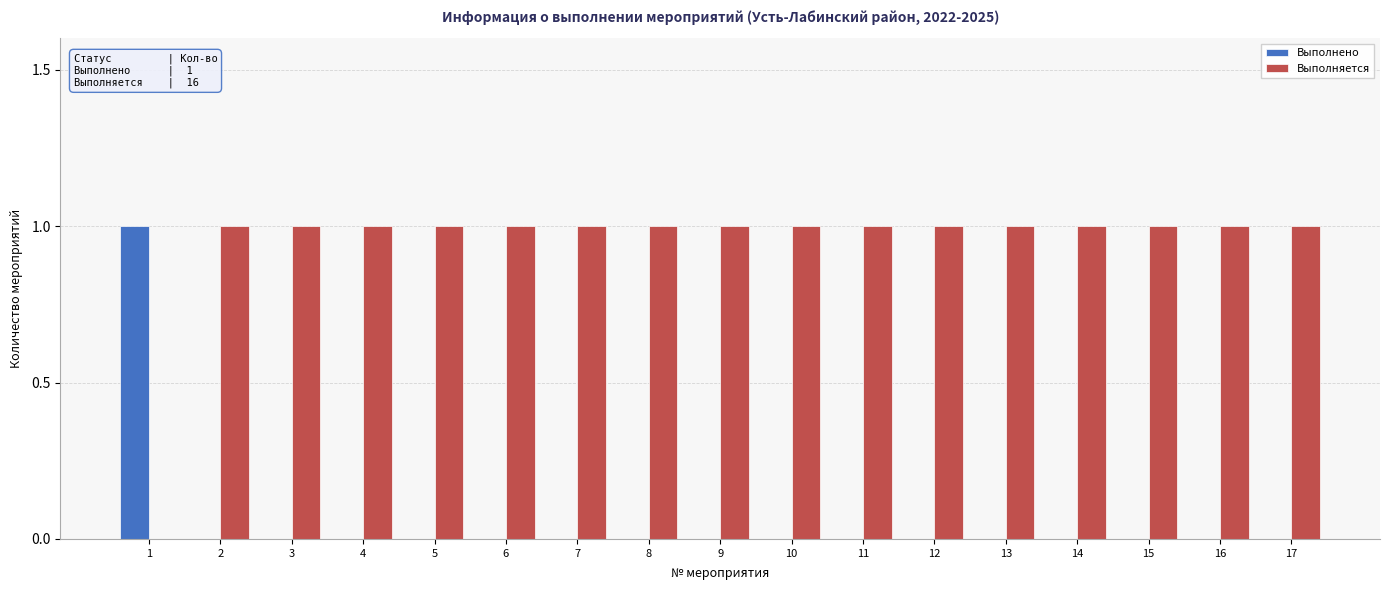

Reading left to right, transcribe all the data shown in this chart.

Выполнено: 1=1	2=0	3=0	4=0	5=0	6=0	7=0	8=0	9=0	10=0	11=0	12=0	13=0	14=0	15=0	16=0	17=0
Выполняется: 1=0	2=1	3=1	4=1	5=1	6=1	7=1	8=1	9=1	10=1	11=1	12=1	13=1	14=1	15=1	16=1	17=1